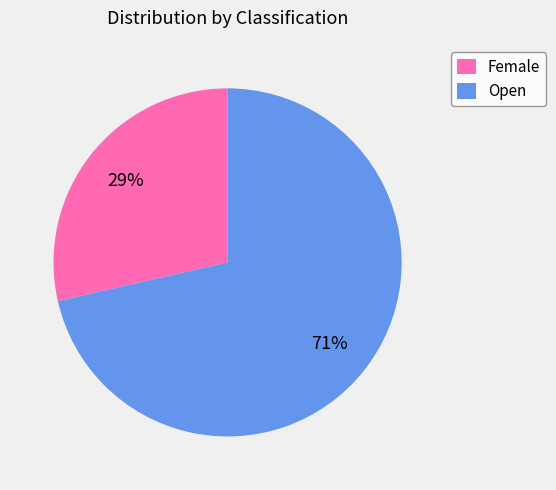

Combined, do Open and Female account for over 50%?

Yes